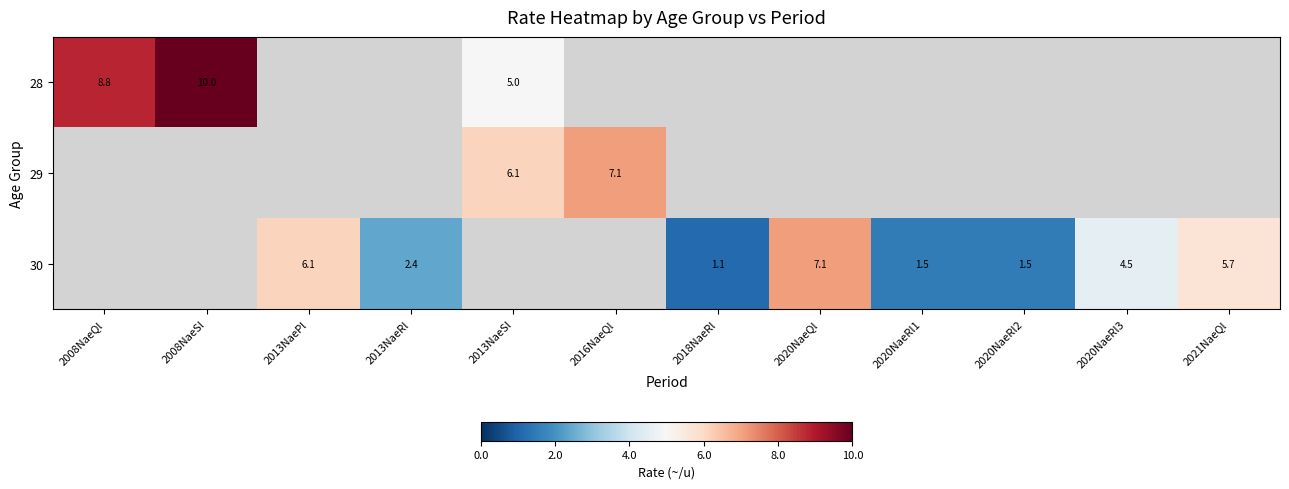

True or false: 30 has a value of 2.0 at 2018NaeRl.

False